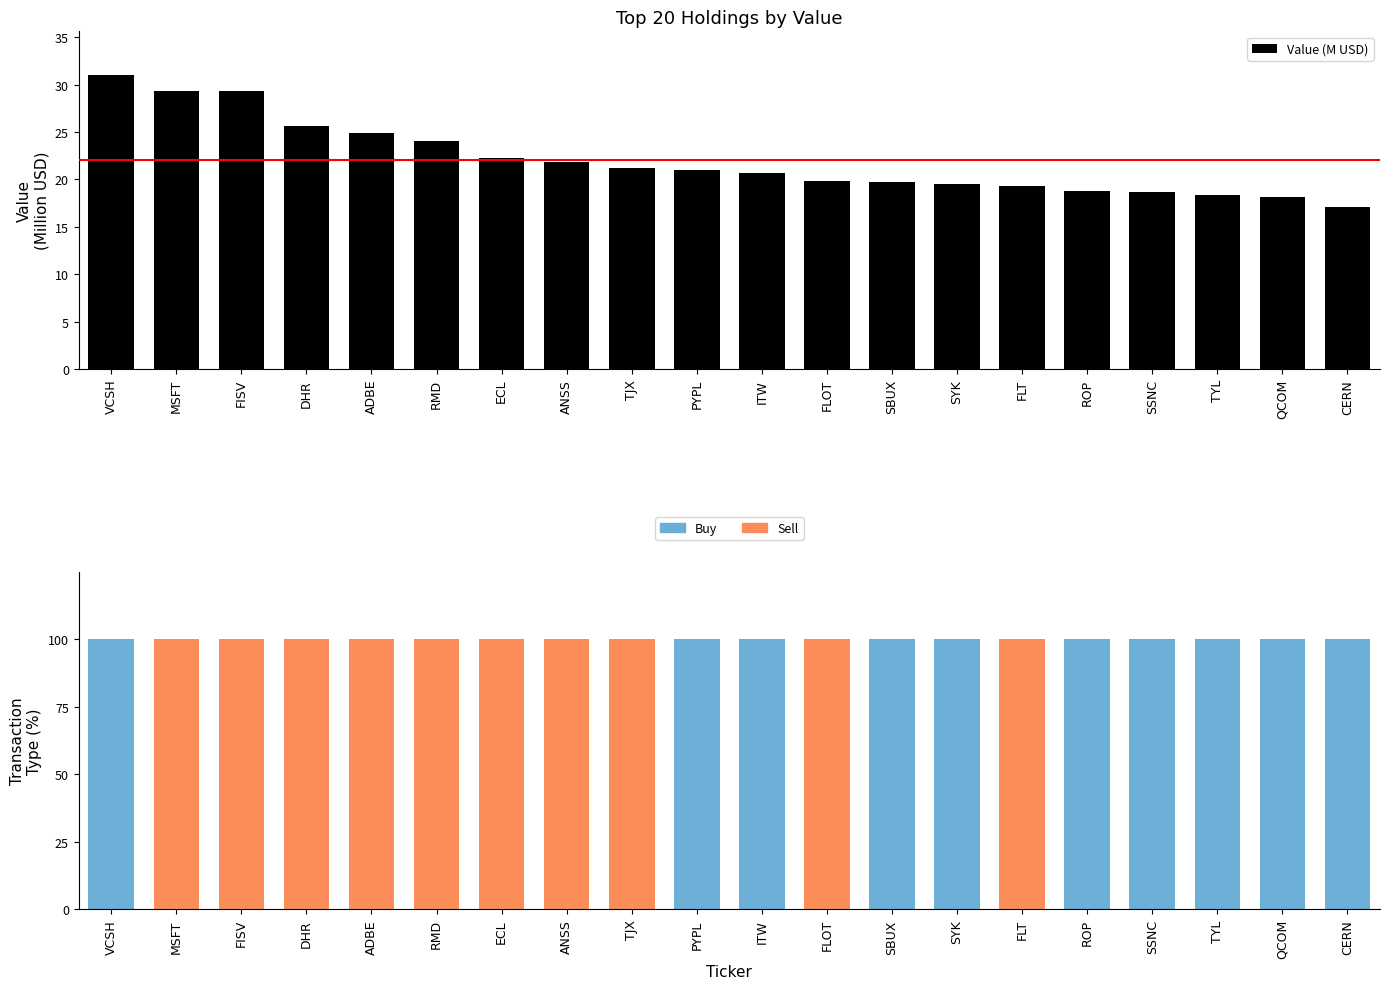

Rank the series by their maximum value, from lowest to highest.

Value (M USD), Buy, Sell